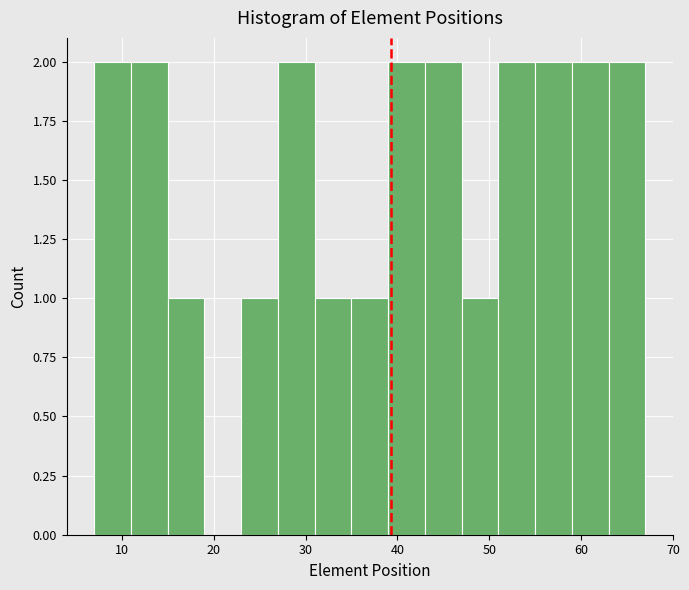

How tall is the bar that spans 15 to 19 on the x-axis? The values are not printed on the chart, so give them approximately, as read against the axis.

1